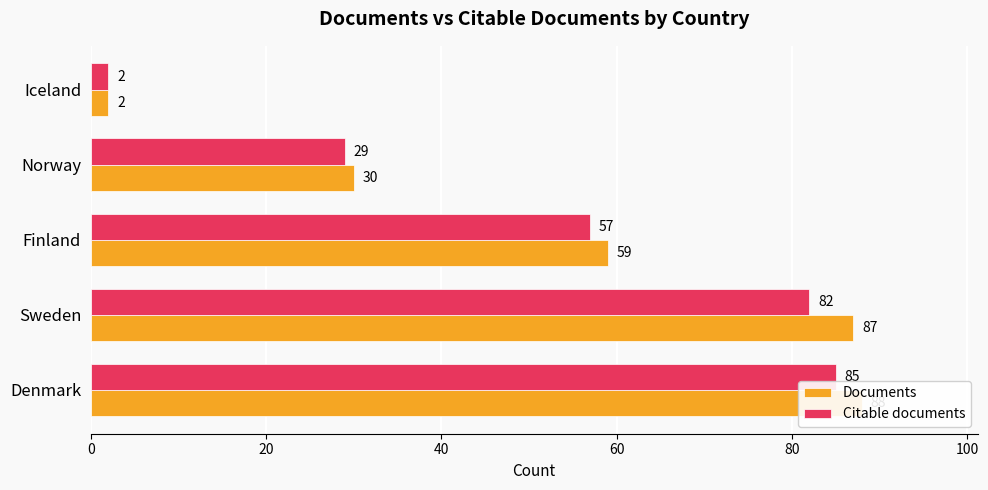

Is it true that Citable documents equals 1 at Iceland?

False